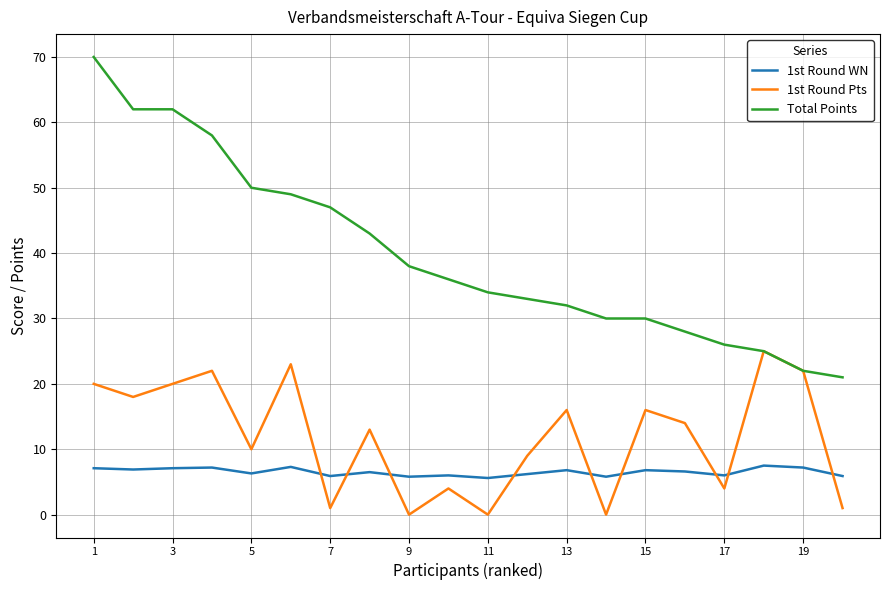

What is the maximum value for 1st Round Pts?

25.0